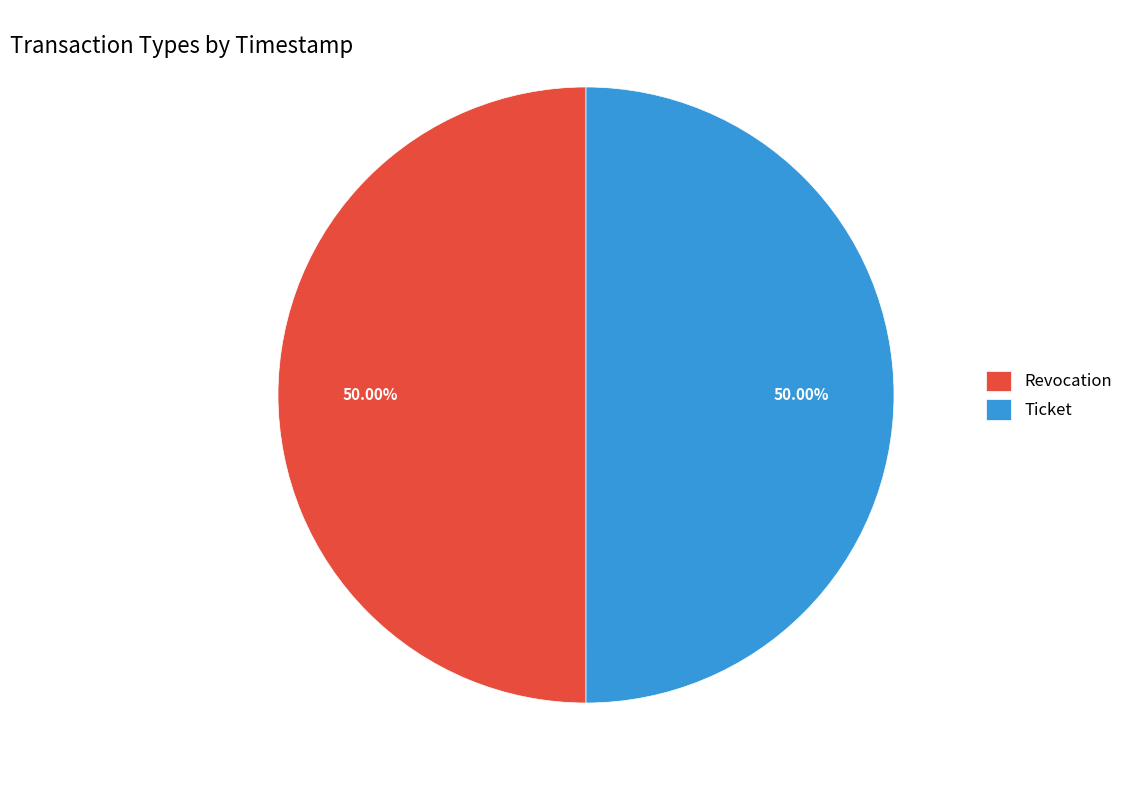

Do Ticket and Revocation together represent more than half of the pie?

Yes